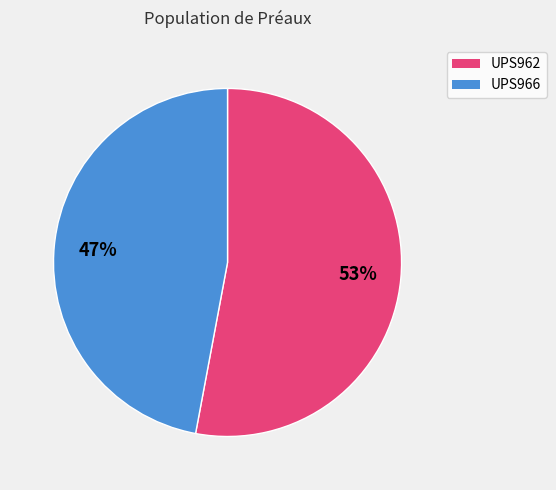

What is the smallest slice in the pie chart?

UPS966